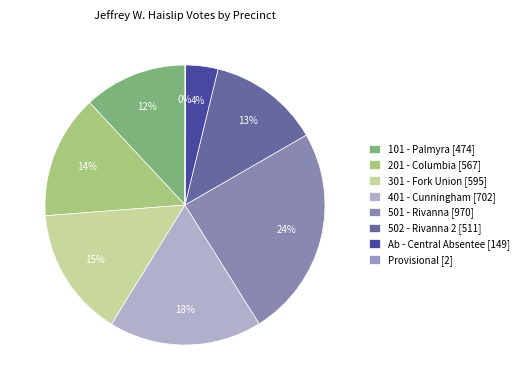

How much of the chart is everything except Provisional?

99.9%